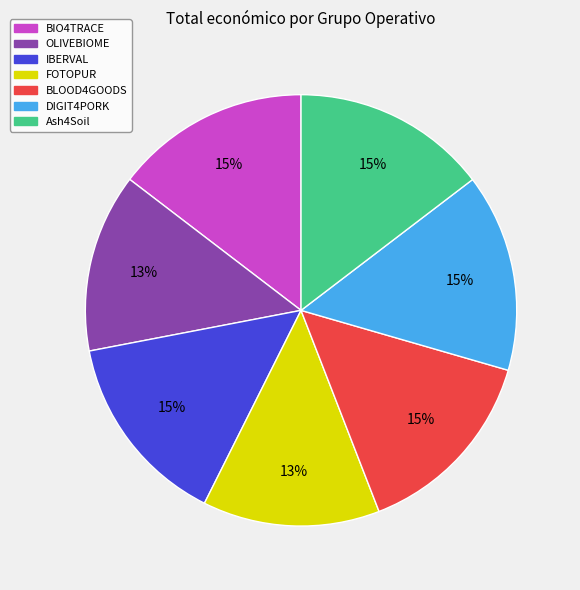

What percentage is the DIGIT4PORK slice, to the nearest percent?

15%